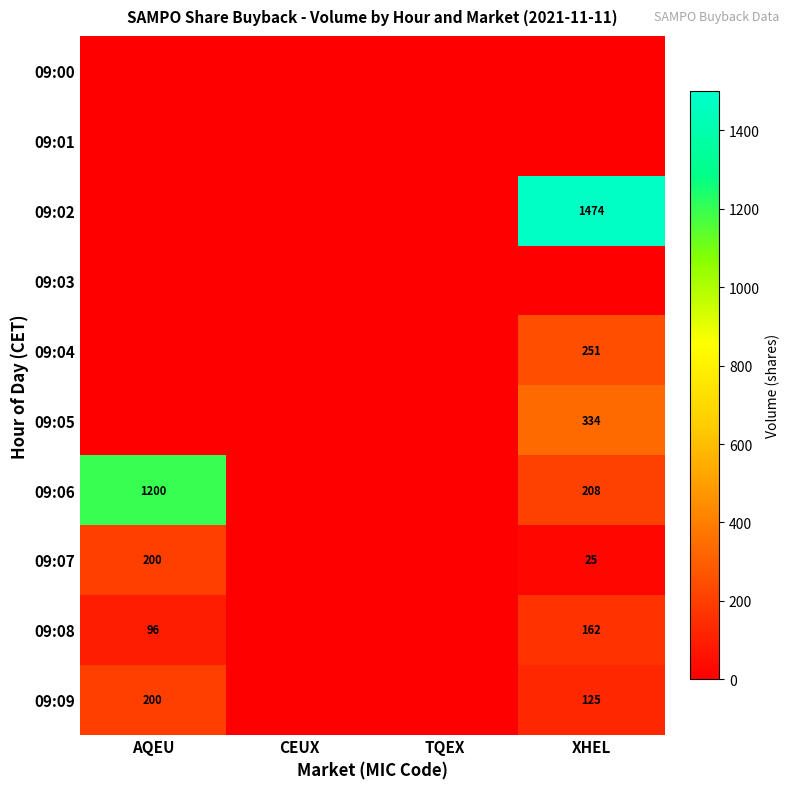

The value of 09:08 at XHEL is 162. True or false?

True